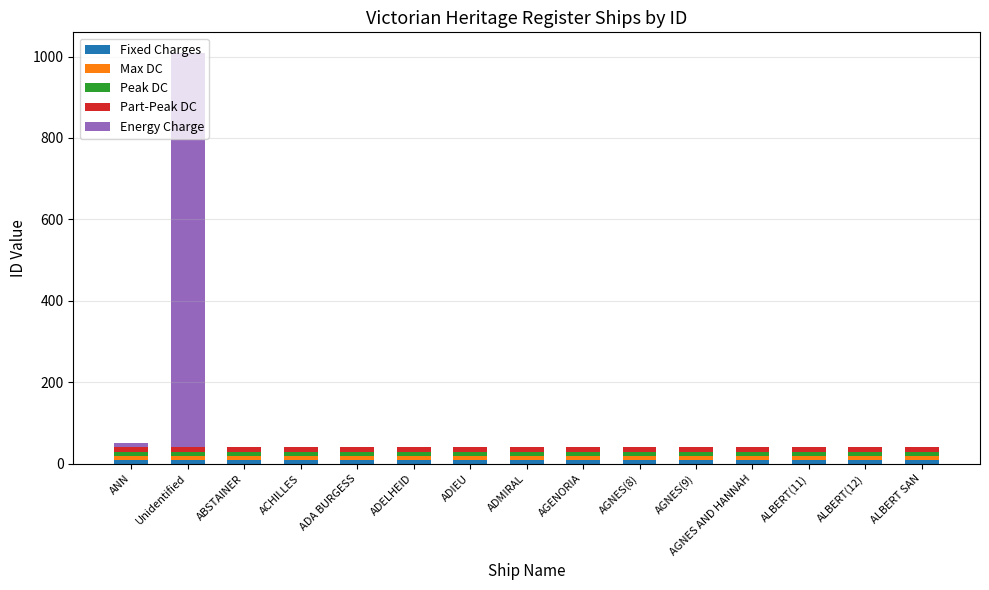

At which category is the sum across all series the highest?

Unidentified